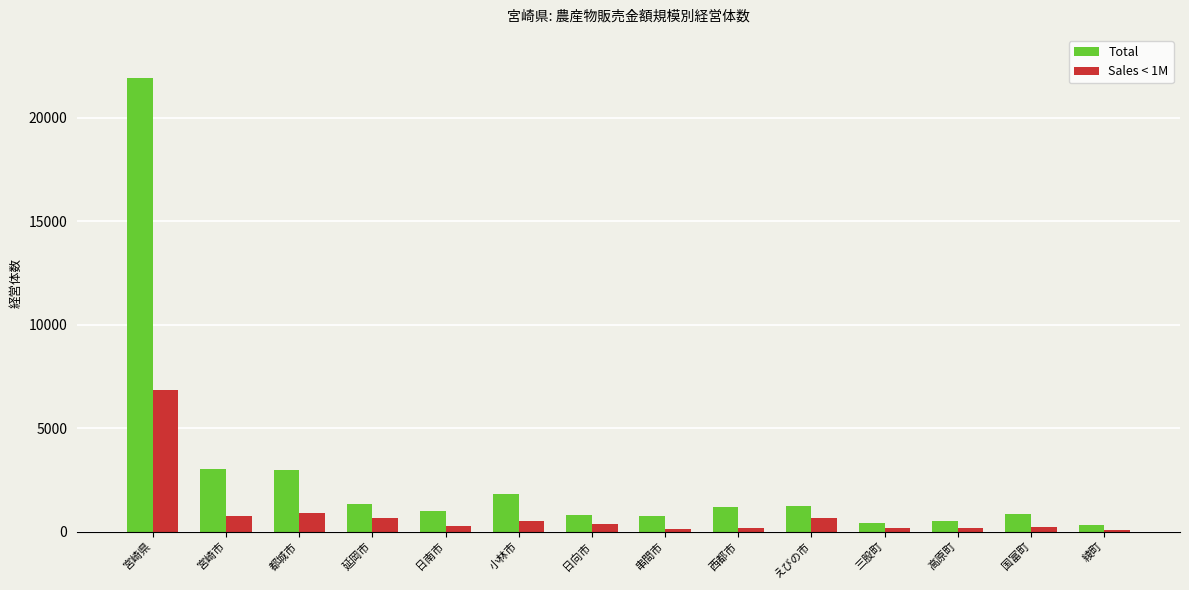

At which category is the sum across all series the highest?

宮崎県